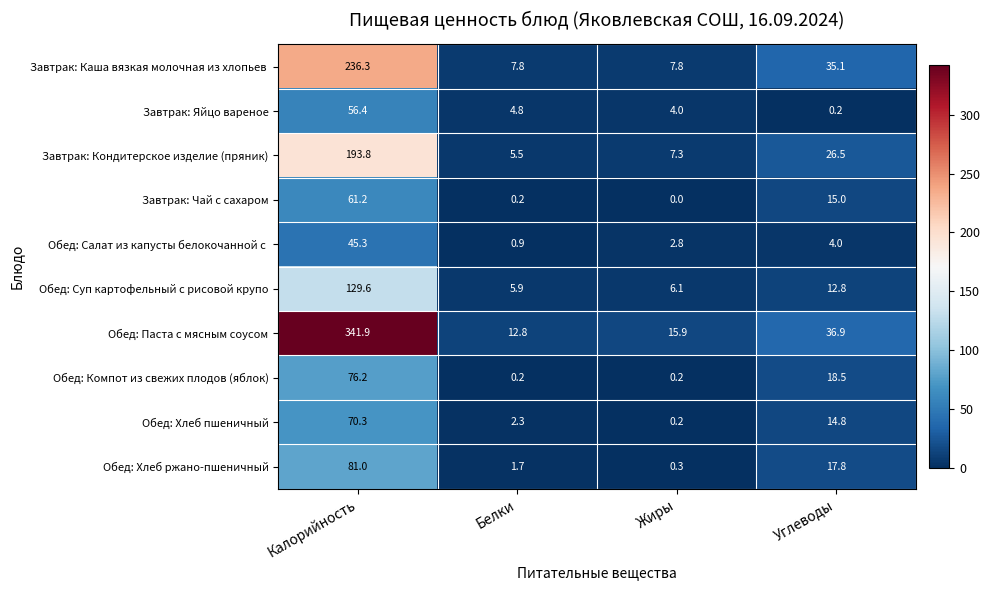

Between Калорийность and Углеводы, which series saw the biggest shift?

Обед: Паста с мясным соусом